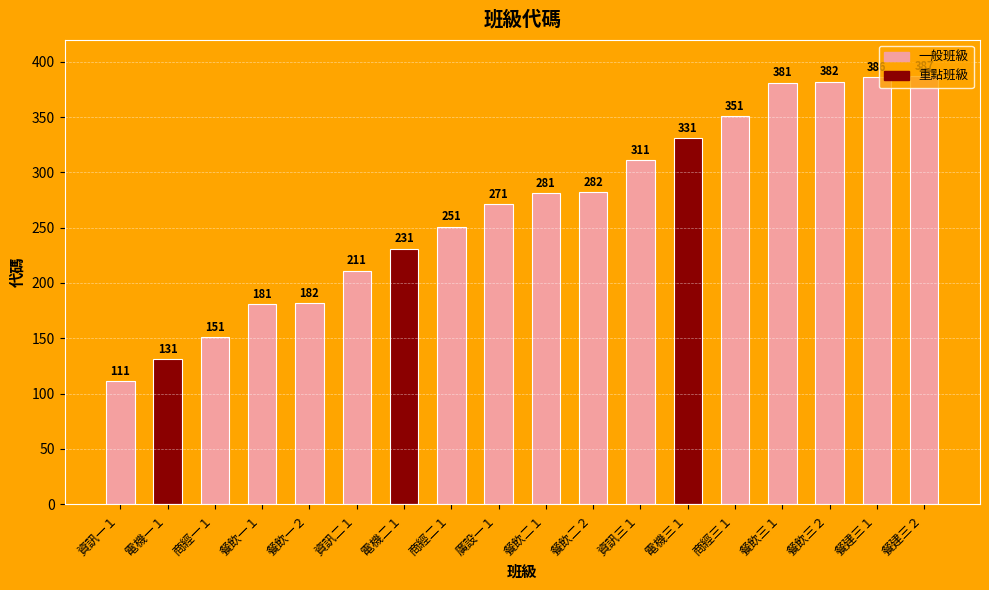

What is the ratio of the value at 餐飲一１ to the value at 餐建三２?

0.5